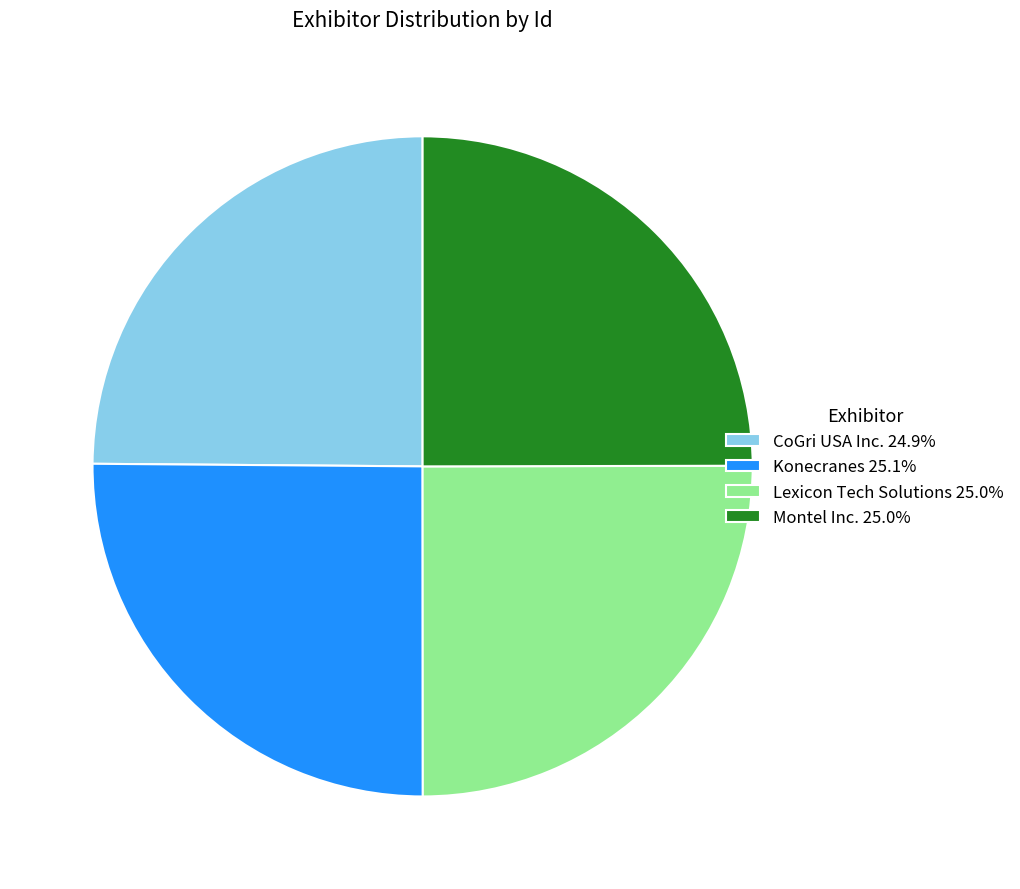

Approximately how many times larger is the value at Konecranes 25.1% compared to CoGri USA Inc. 24.9%?

1.0